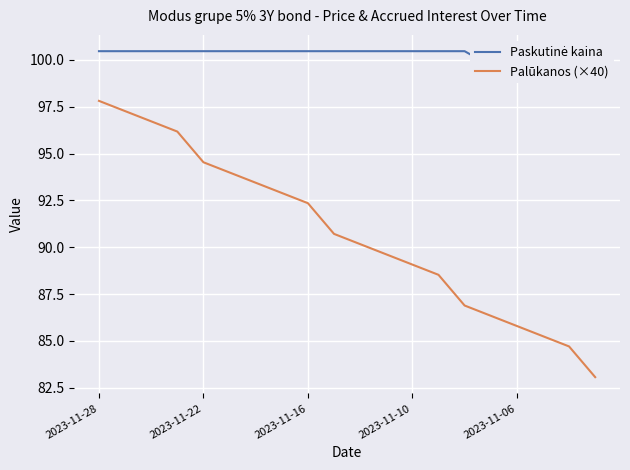

Reading left to right, extract all data points from this chart.

Paskutinė kaina: 100.5	100.5	100.5	100.5	100.5	100.5	100.5	100.5	100.5	100.5	100.5	100.5	100.5	100.5	100.5	99.7	99.7	99.7	99.7	99.7
Palūkanos (×40): 97.8	97.3	96.7	96.2	94.5	94.0	93.4	92.9	92.3	90.7	90.2	89.6	89.1	88.5	86.9	86.3	85.8	85.2	84.7	83.1